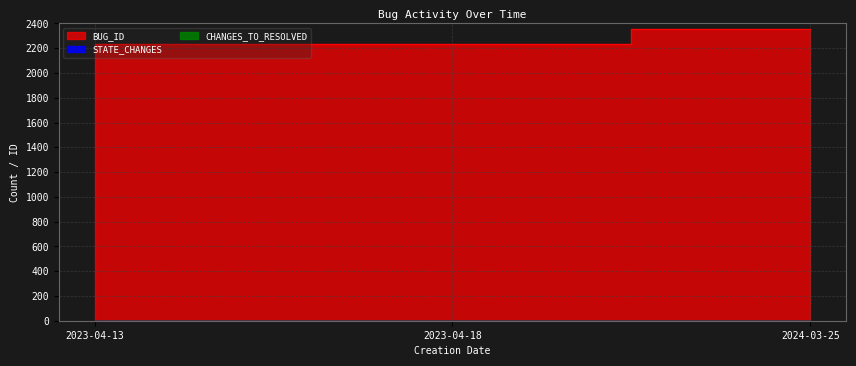

The BUG_ID series shows 2355 at 2024-03-25. True or false?

True